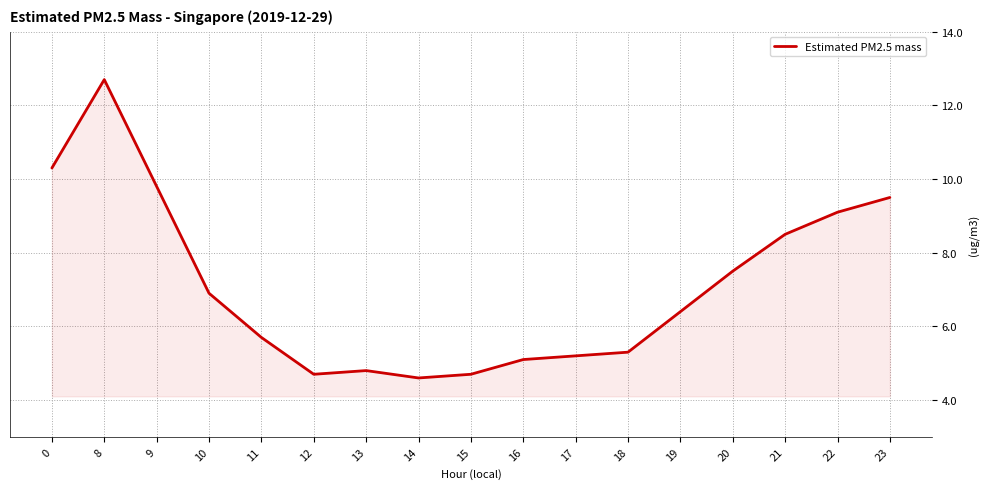

The value at 14 is 7.7. True or false?

False